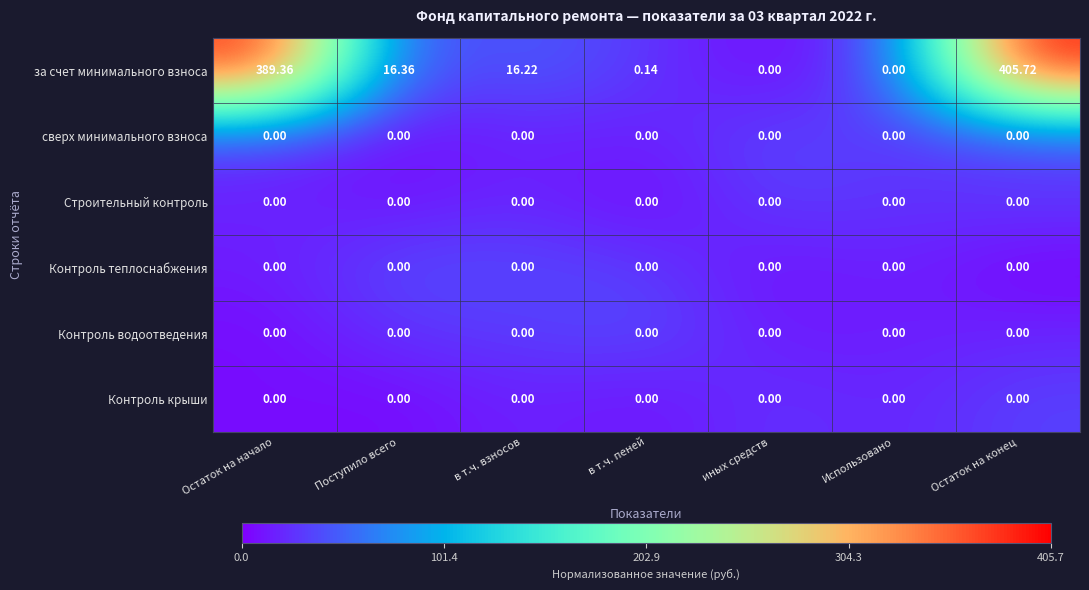

Where does the за счет минимального взноса series first go above 16?

Остаток на начало